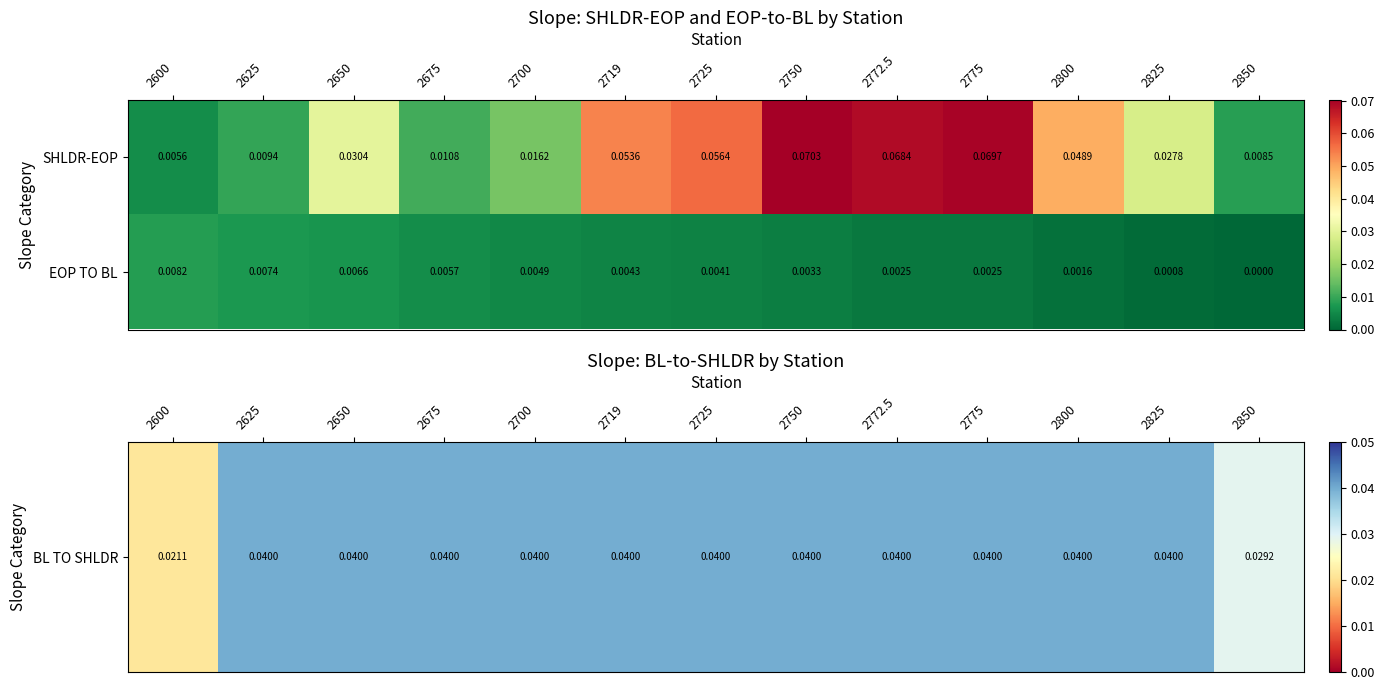

Which series has the largest total across all categories?

SHLDR-EOP